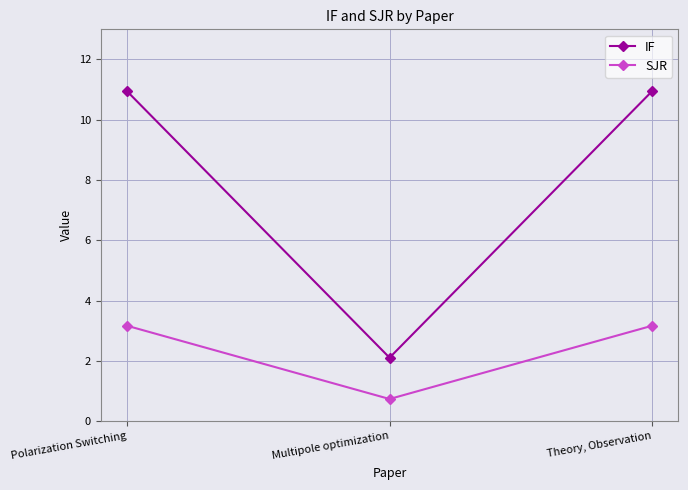

Count the number of categories in the chart.

3